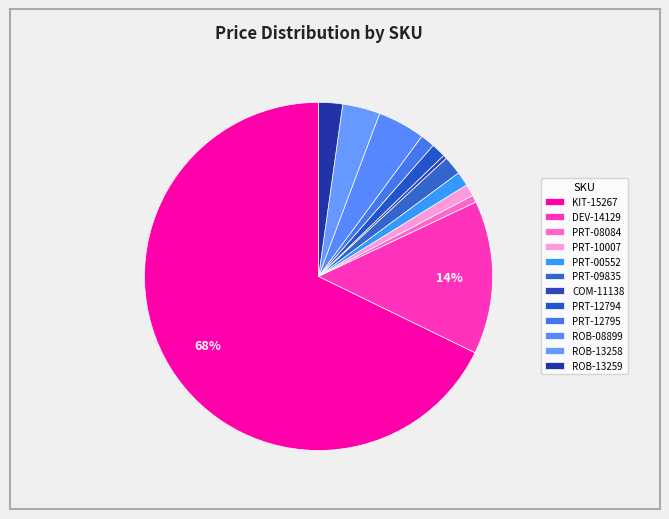

Between PRT-09835 and PRT-00552, which is larger?

PRT-09835